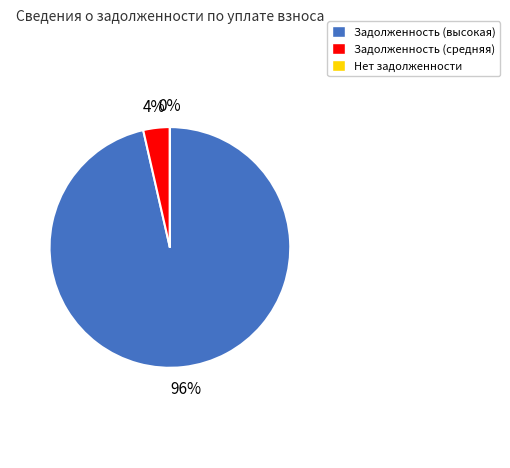

The Задолженность (высокая) slice represents 96% of the pie. True or false?

True